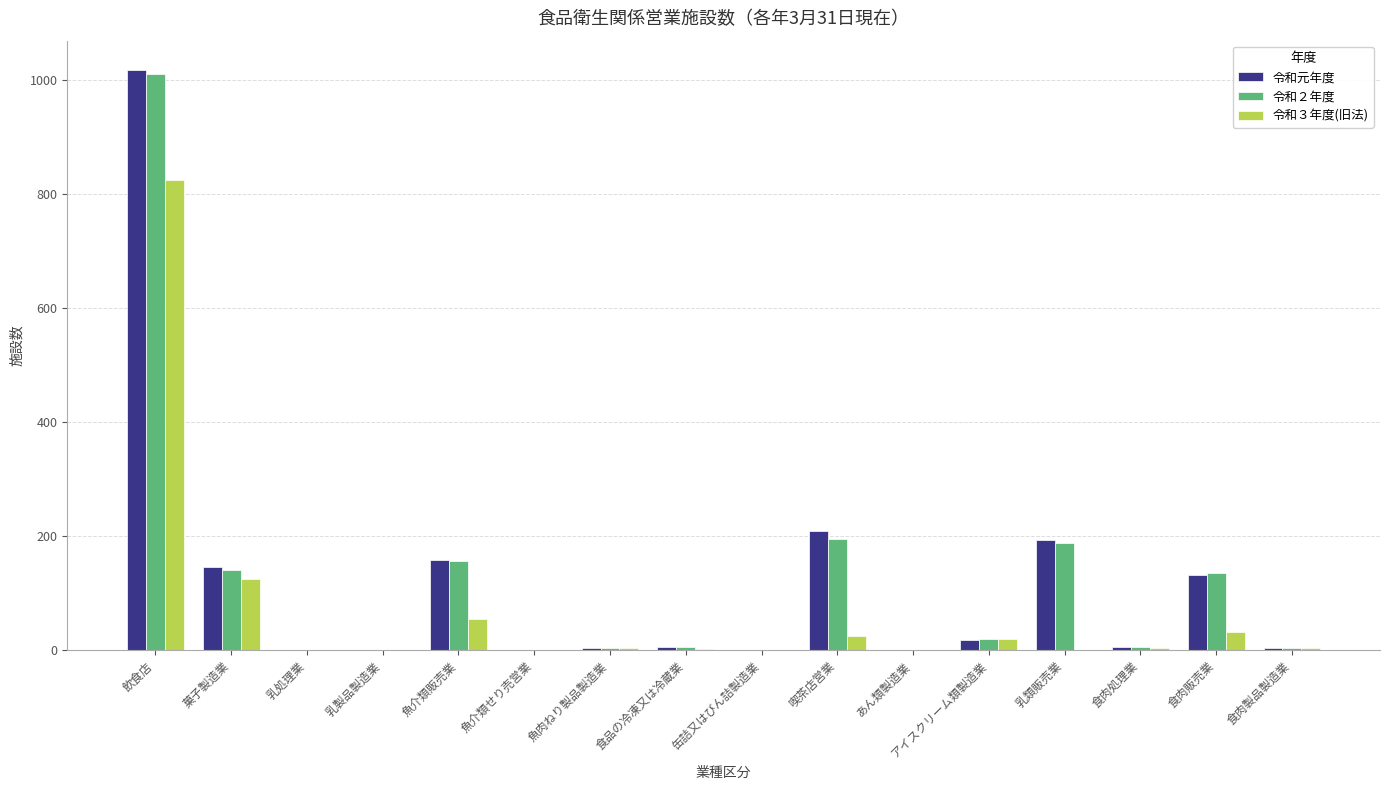

Read the 令和３年度(旧法) value at 菓子製造業, to the nearest 100.

100